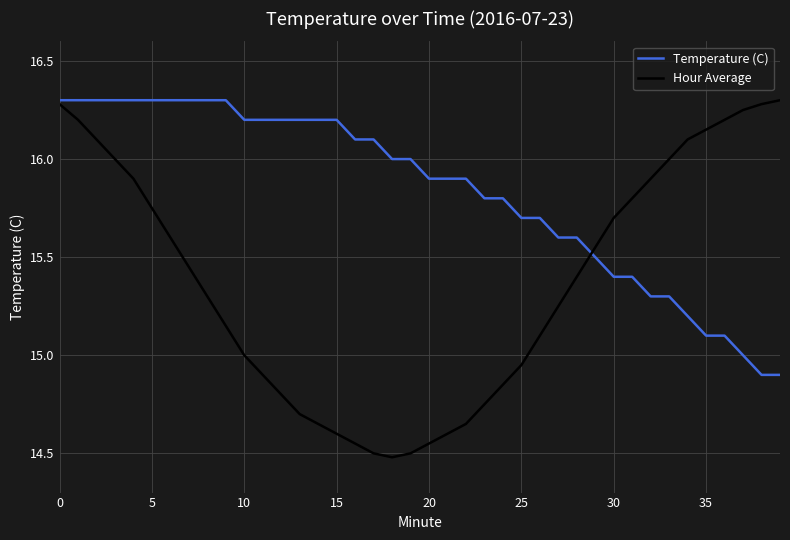

Which series has the largest total across all categories?

Temperature (C)